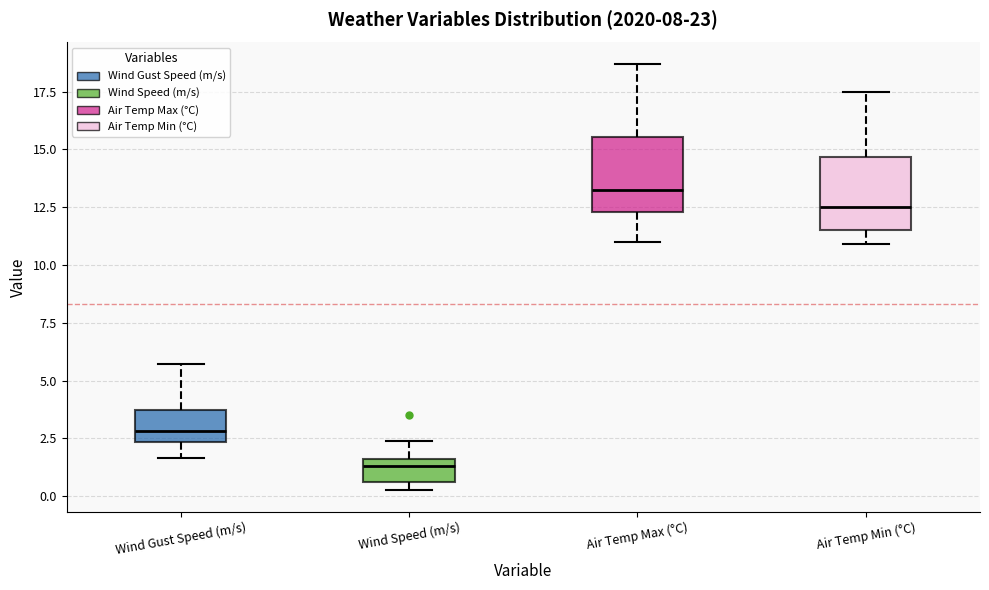

Which box's median line is the highest?

Air Temp Max (°C)